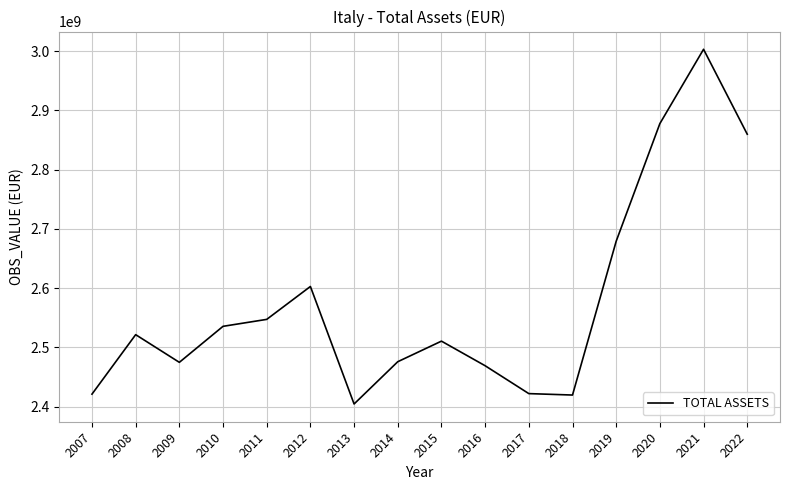

Is it true that the value at 2019 is 2679216794?

True